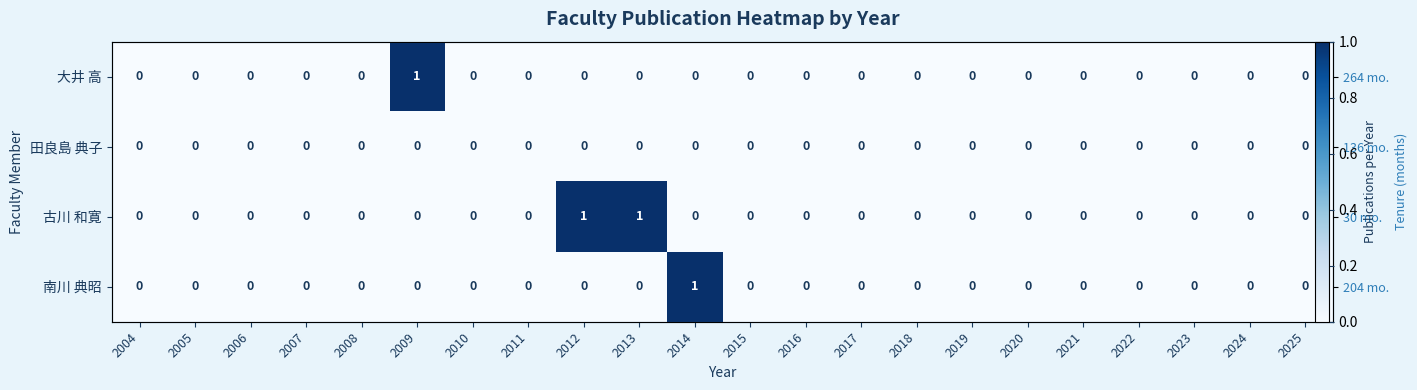

Is the value of 田良島 典子 at 2023 greater than the value of 古川 和寛 at 2023?

No